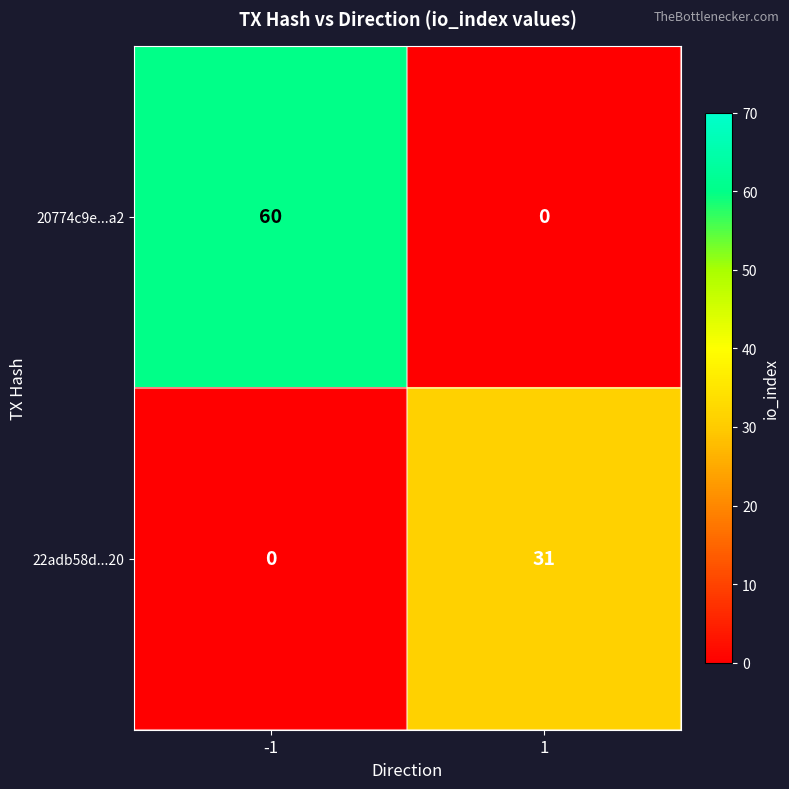

What is the approximate value of 20774c9e...a2 at -1?

60